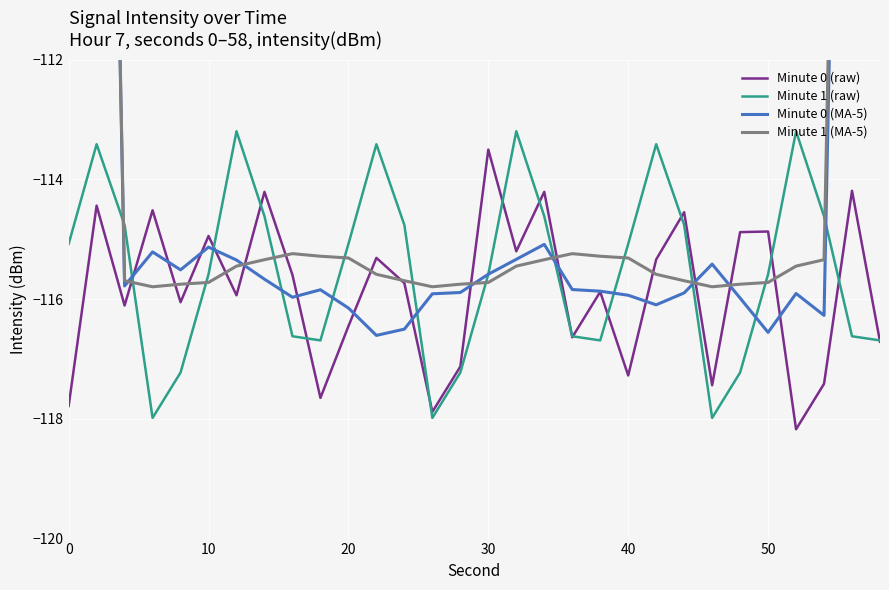

After their last crossing, which series has the higher values: Minute 1 (MA-5) or Minute 0 (raw)?

Minute 1 (MA-5)